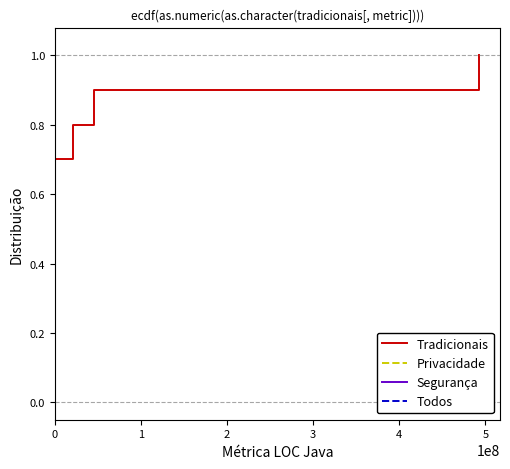

Is the value of Todos at 0 greater than the value of Segurança at 0?

No